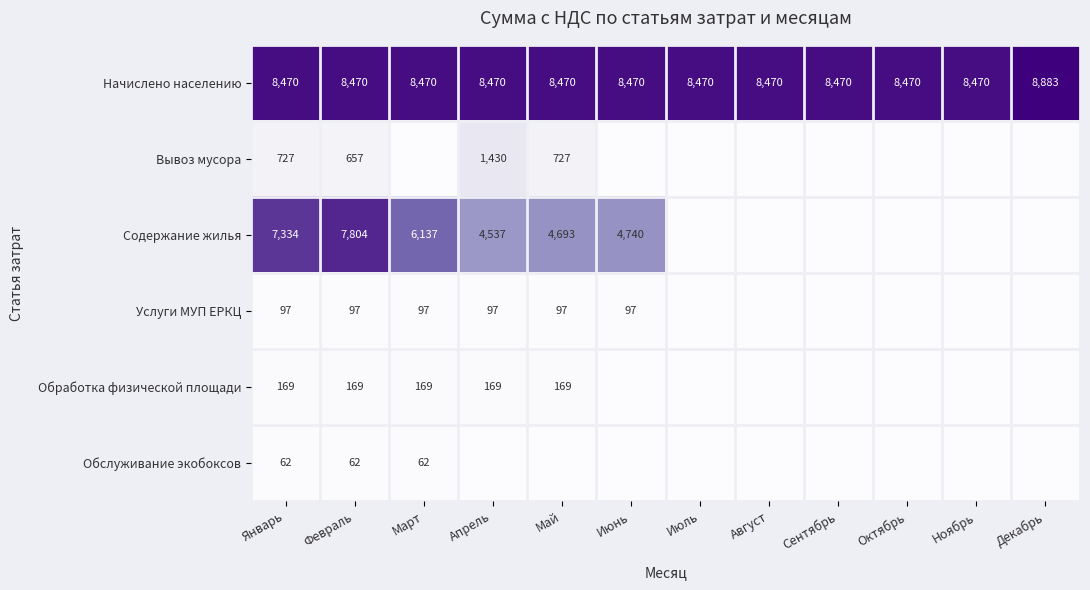

The value of Начислено населению at Январь is 4290. True or false?

False